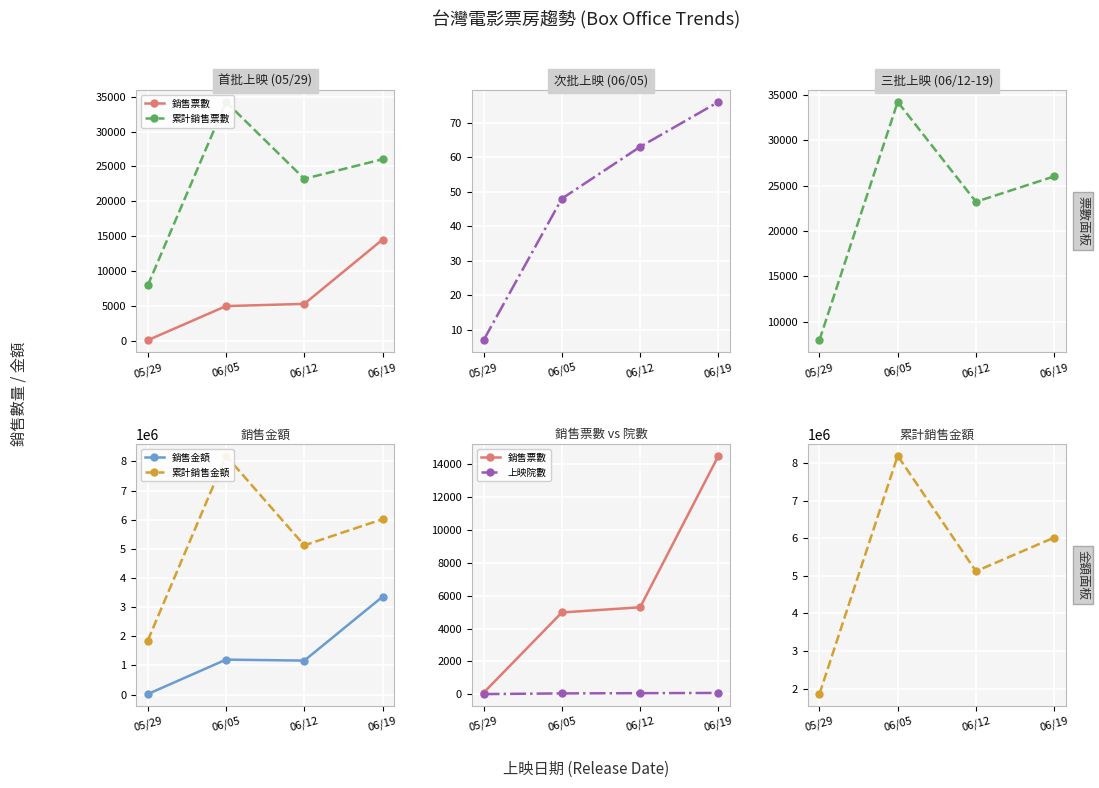

Where does the 銷售票數 series first go above 5294?

06/19